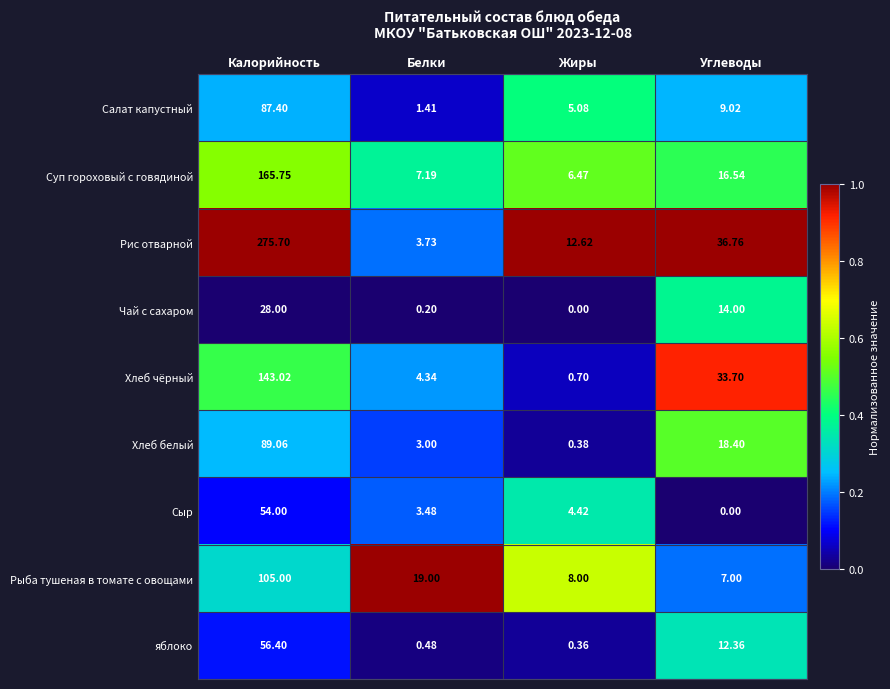

Which category has the highest value across all series?

Калорийность